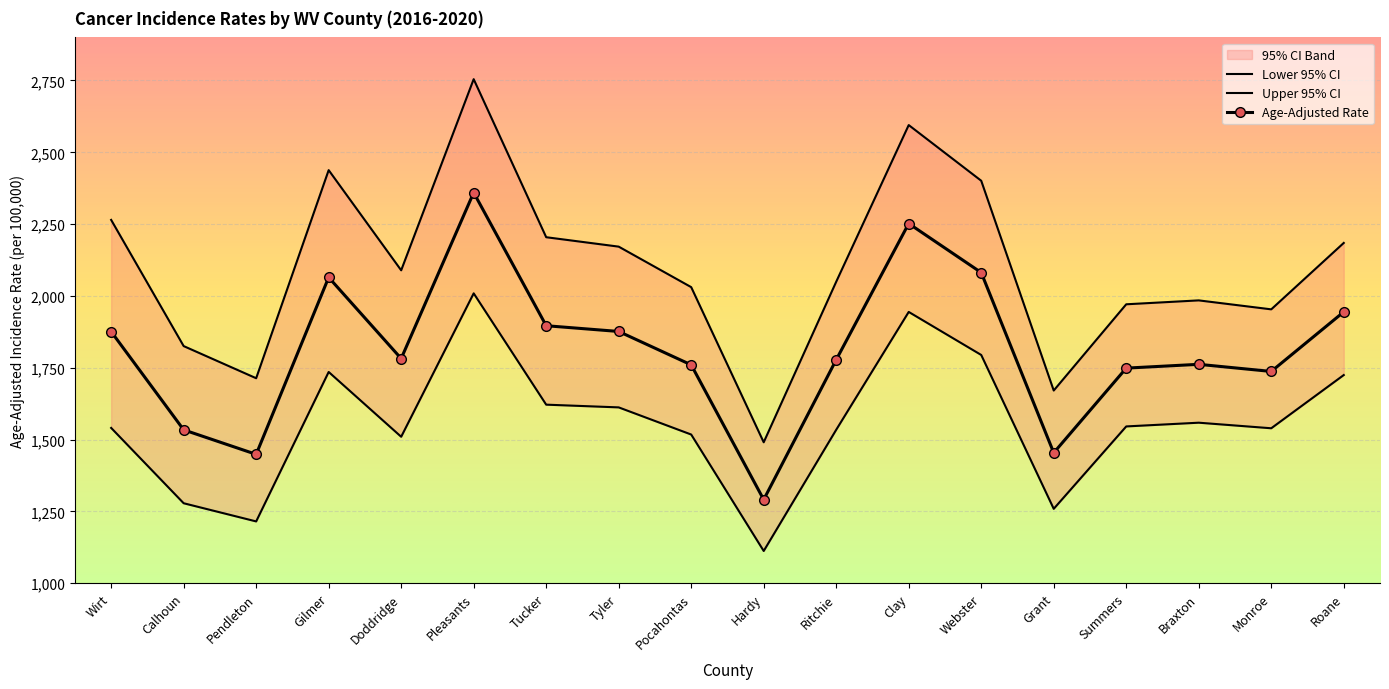

Is this an area chart (filled region under the line)?

No